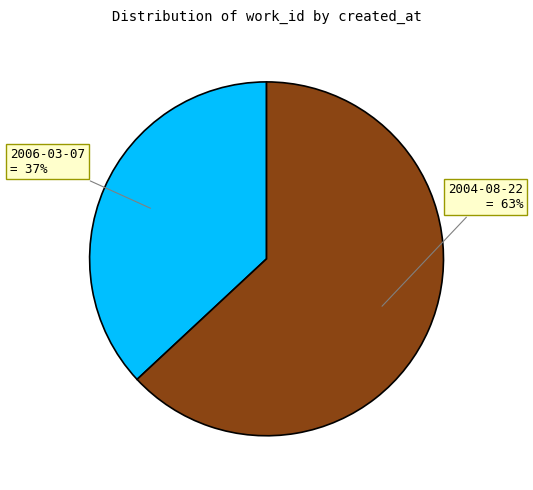

True or false: 2004-08-22 accounts for 63% of the total.

True